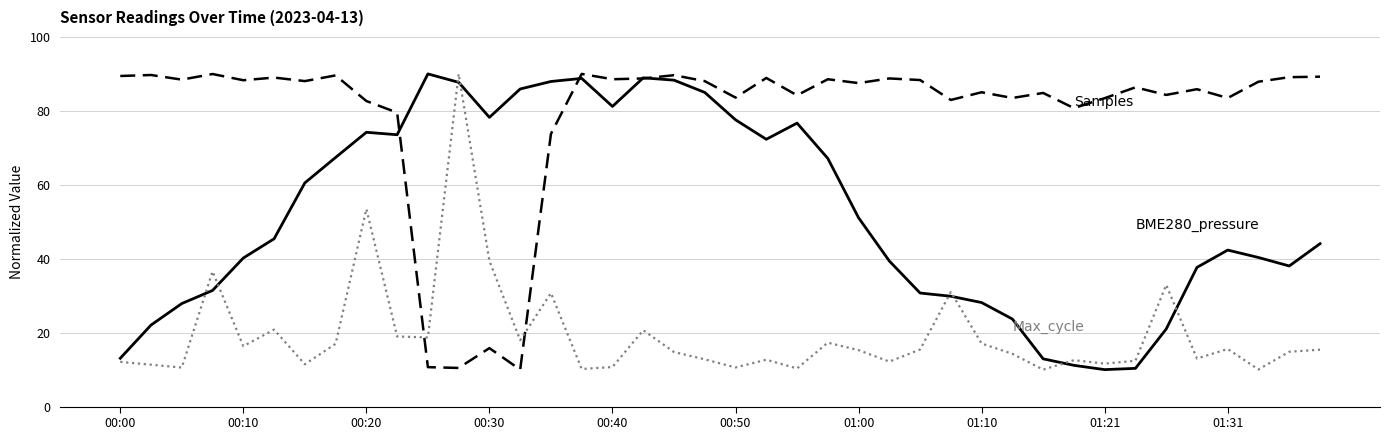

What is the minimum value shown in the chart?

10.0